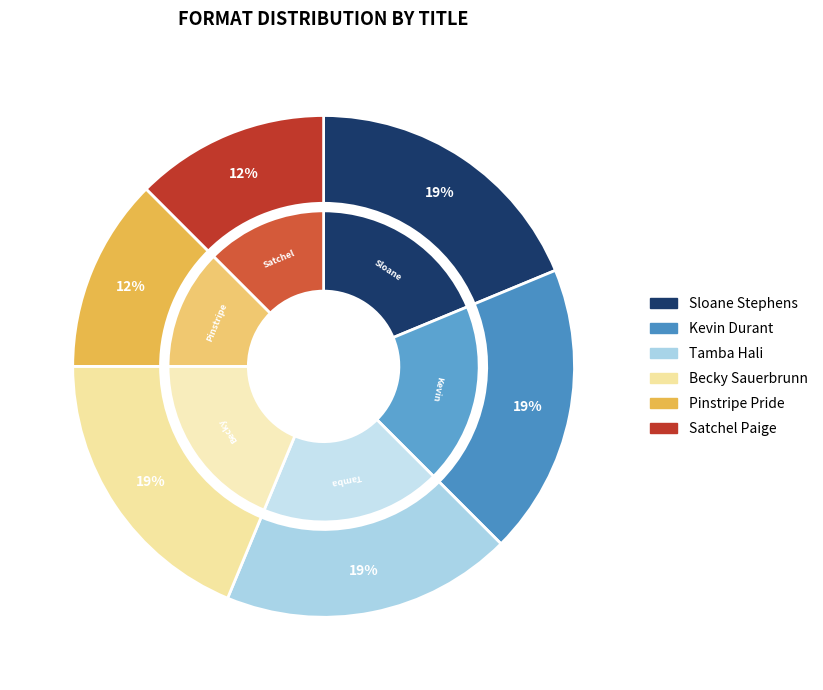

To the nearest percent, what portion does Kevin Durant represent?

19%